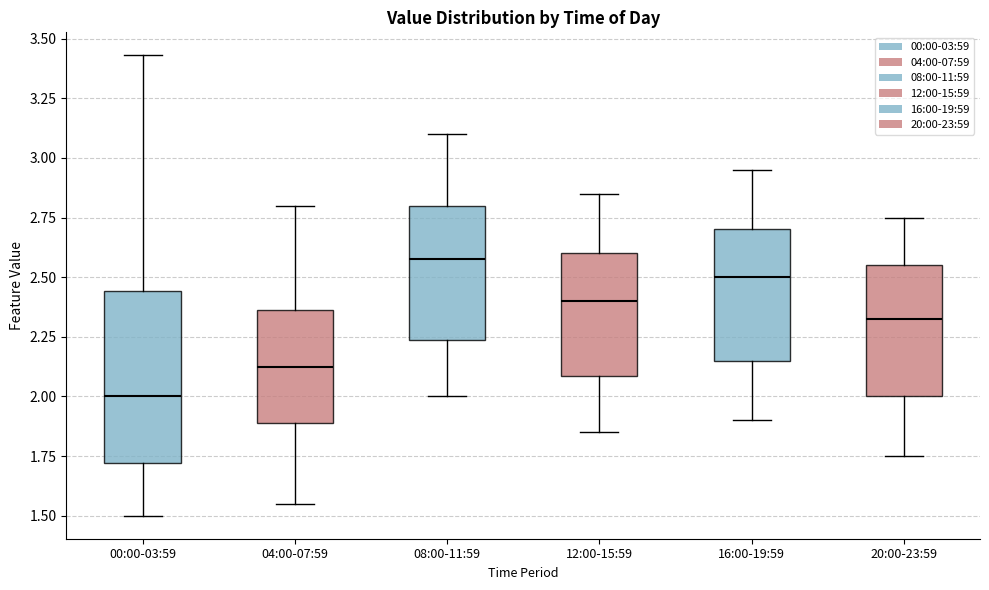

Comparing the boxes themselves (not the whiskers), which one is the tallest?

00:00-03:59